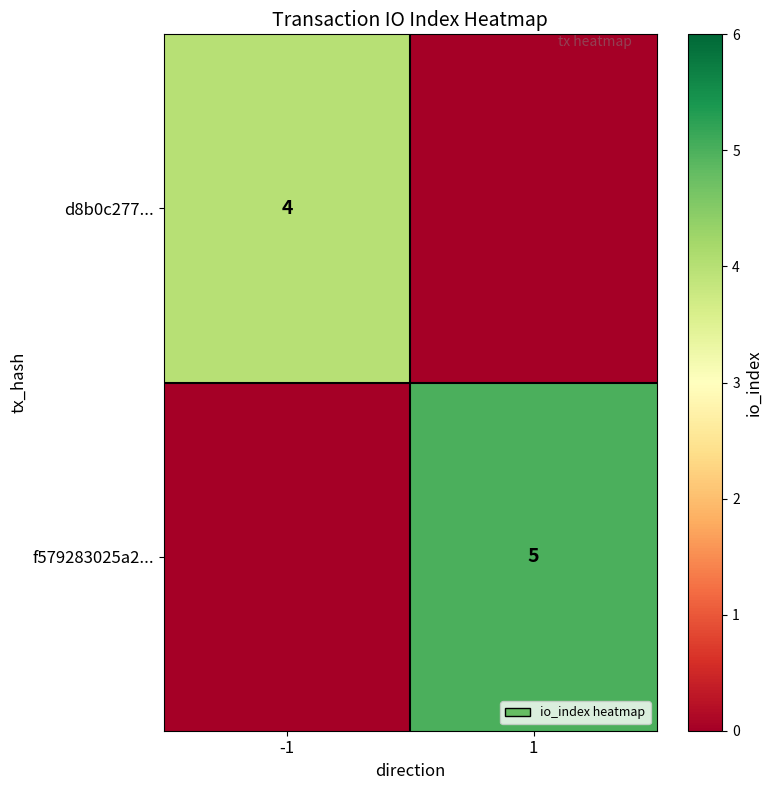

Is it true that f579283025a2... equals 5 at 1?

True